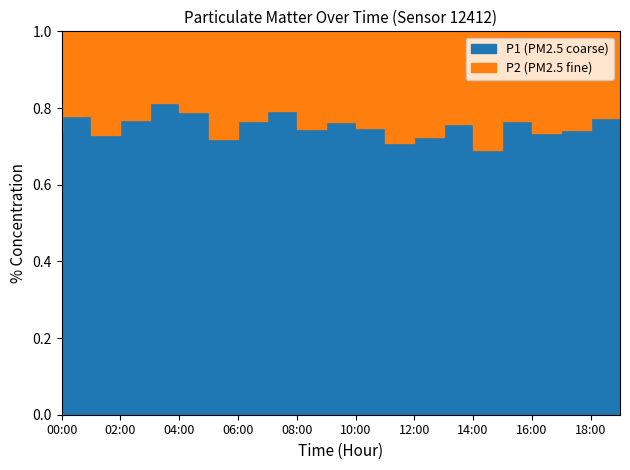

At which category does the chart reach its peak across all series?

04:00